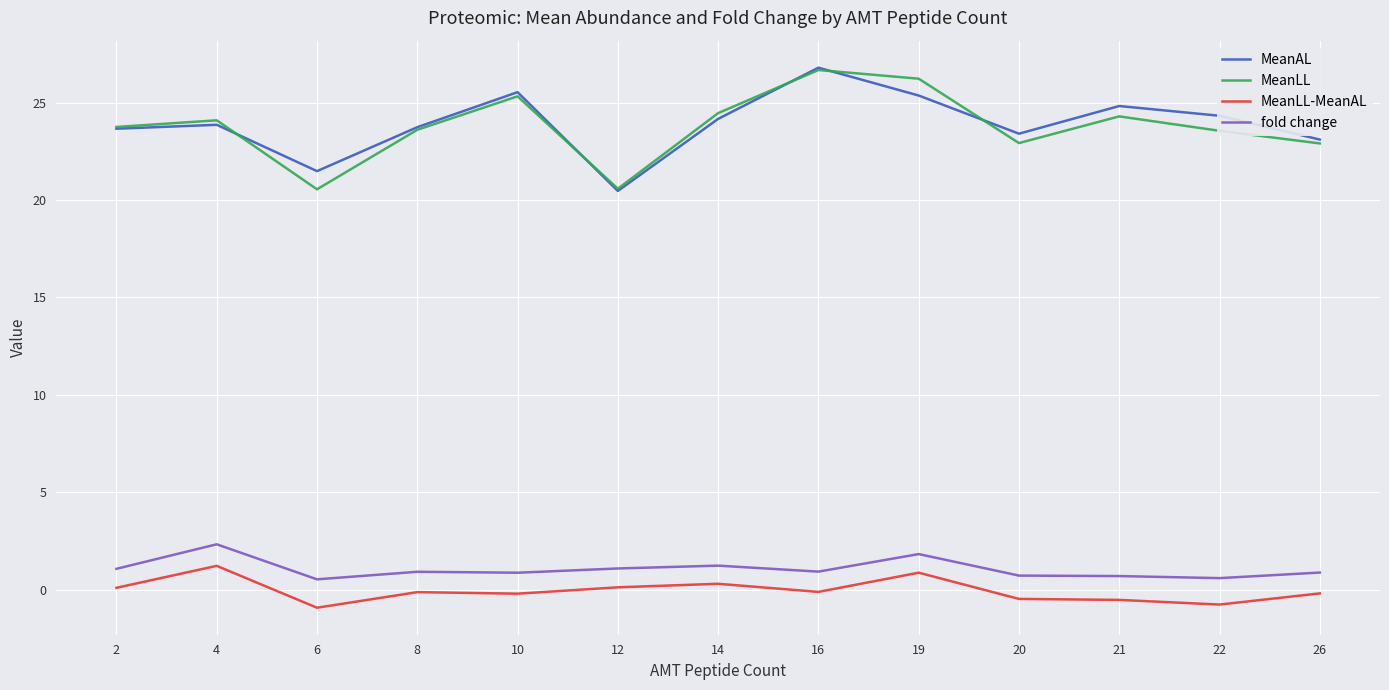

True or false: MeanLL-MeanAL has a value of 1.2 at 4.

True